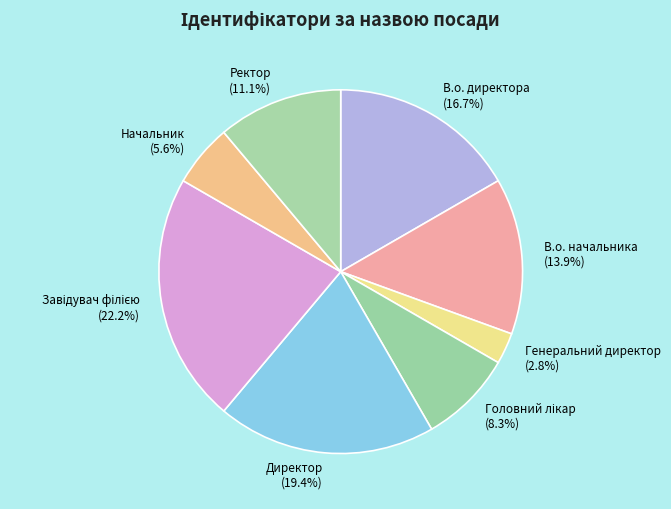

What is the ratio of the value at Генеральний директор to the value at Начальник?

0.5